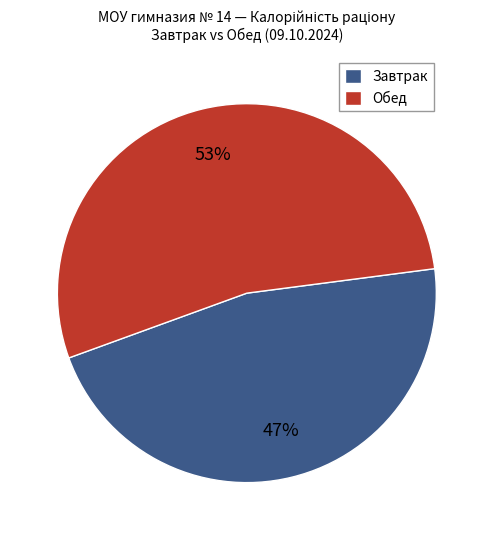

Does Завтрак represent more than half of the total?

No